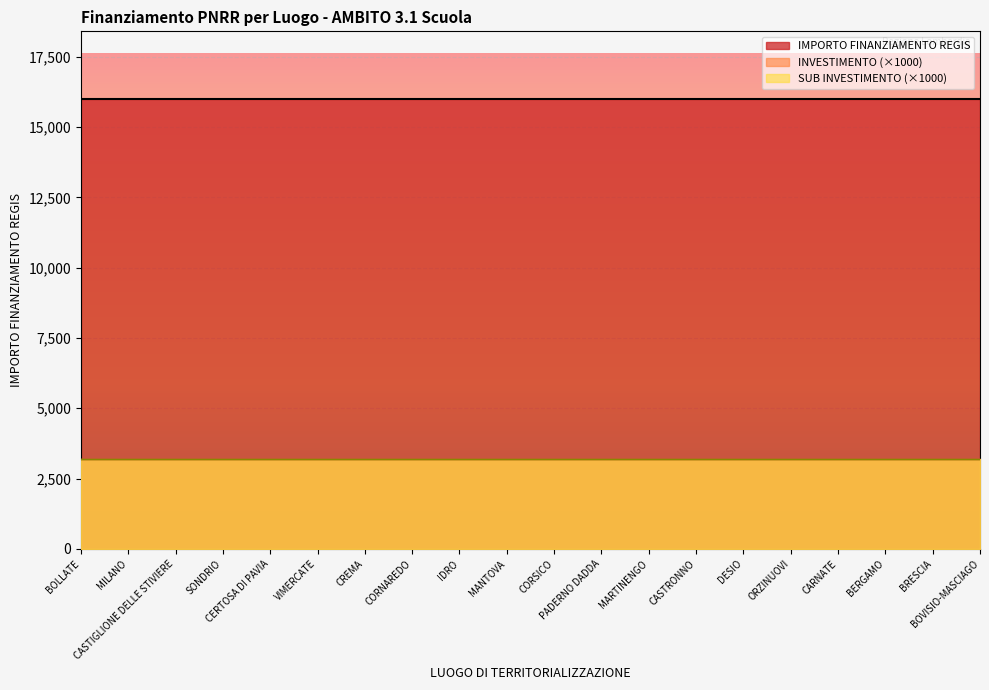

What is the label of the 14th point from the right?

CREMA